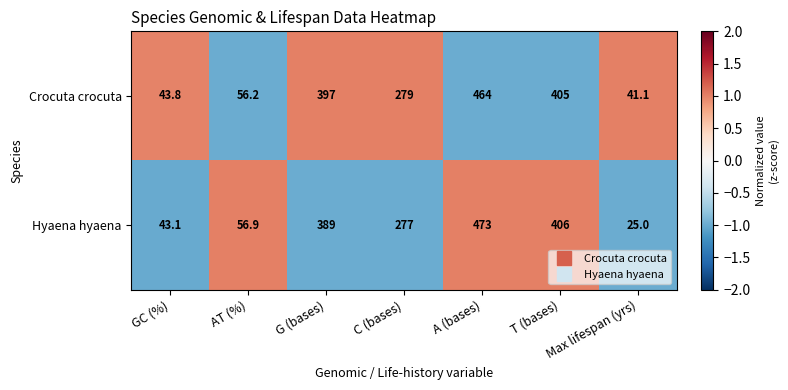

At which category does the chart reach its peak across all series?

A (bases)